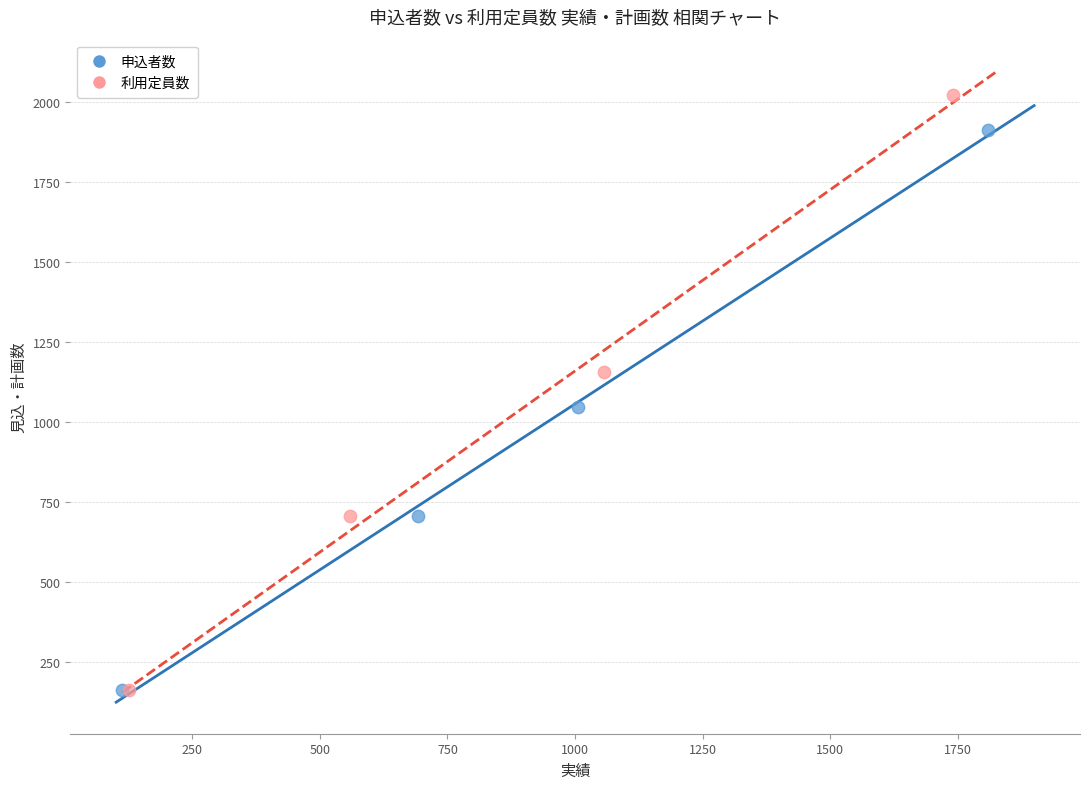

Which series contains the highest Y value?

利用定員数